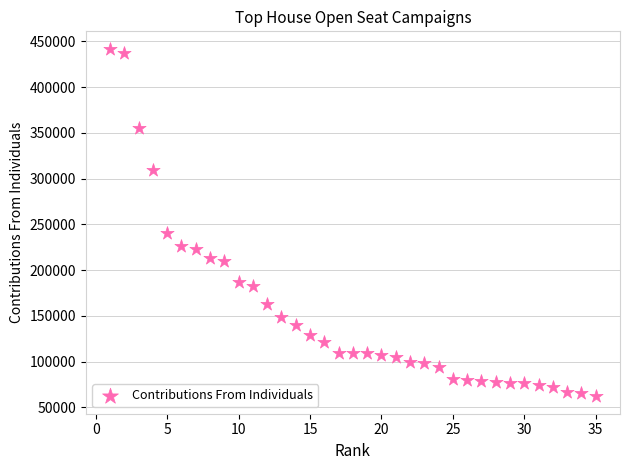

What Y value in the scatter plot is closest to 252088?

240497